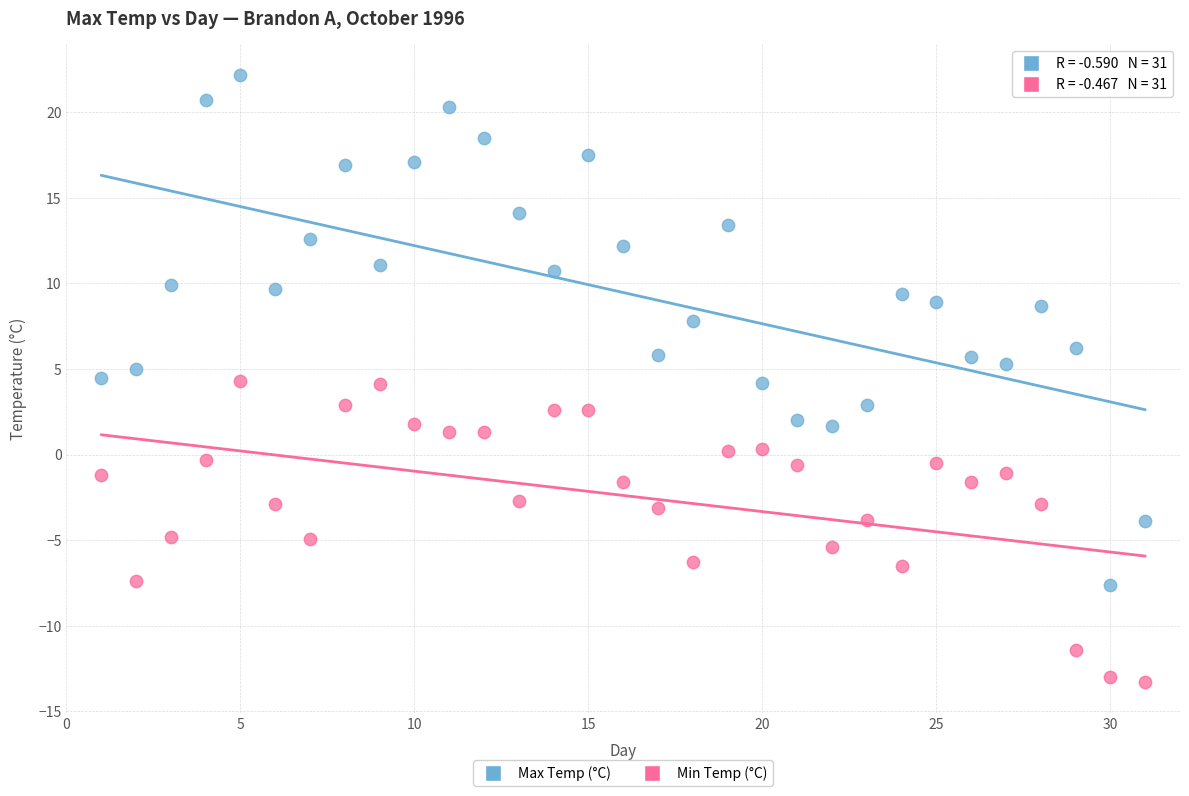

Across all data points, what is the range of X values (max minus min)?

30.0